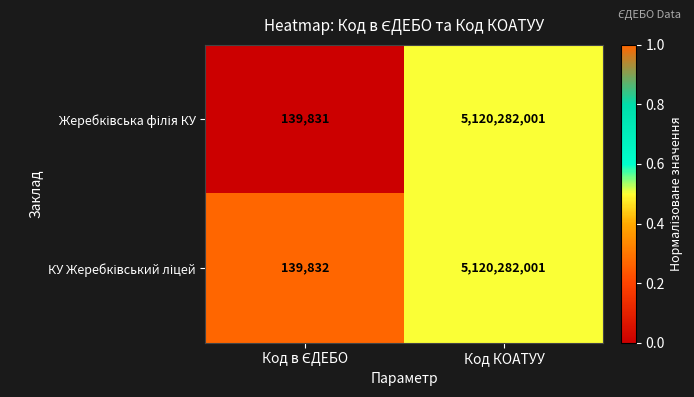

At which category is the sum across all series the highest?

Код КОАТУУ